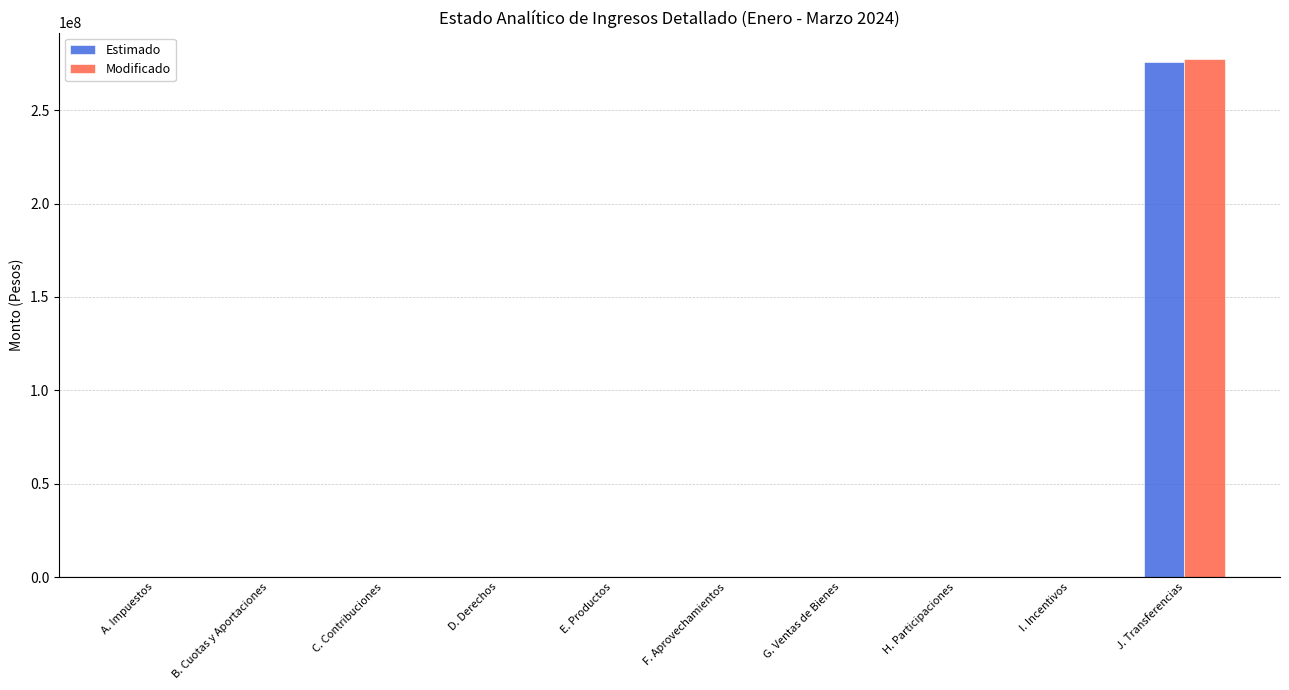

What is the average value of the Estimado series?

27569937.1